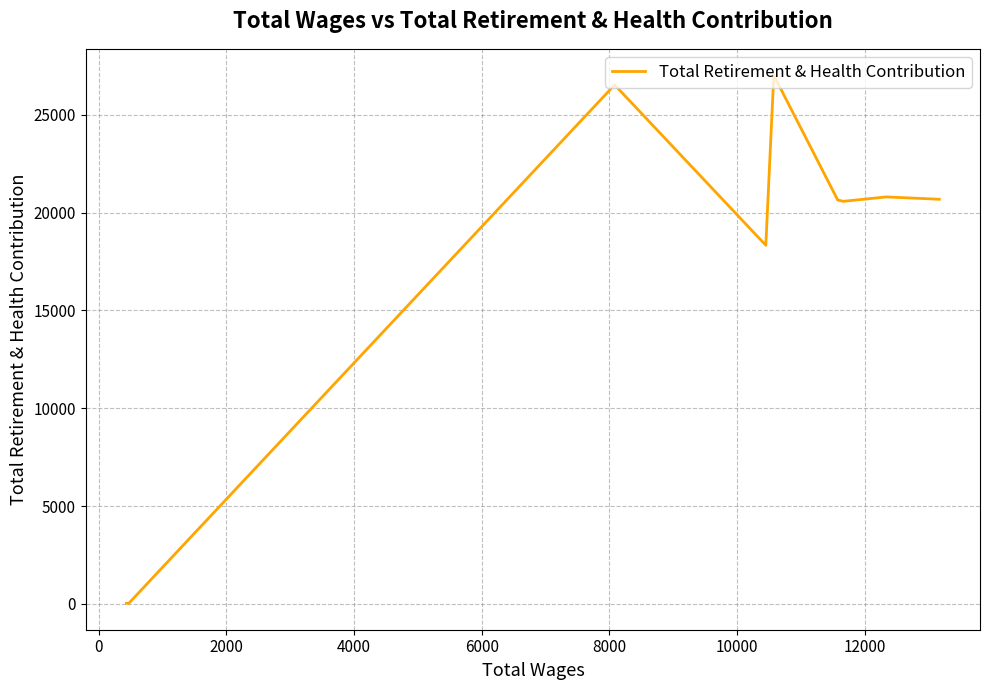

What is the smallest value displayed?

30